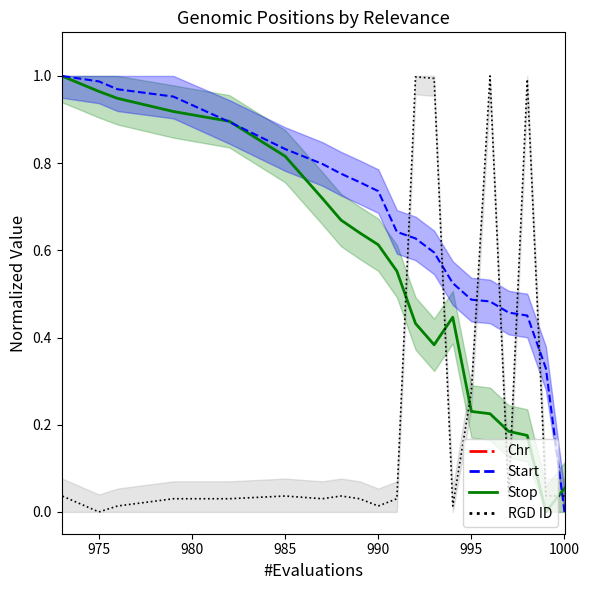

Does the chart have visible grid lines?

No